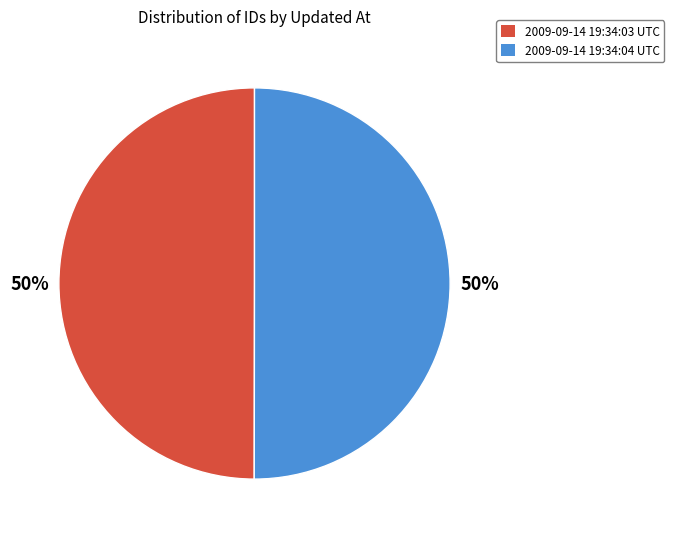

True or false: 2009-09-14 19:34:04 UTC accounts for 55% of the total.

False